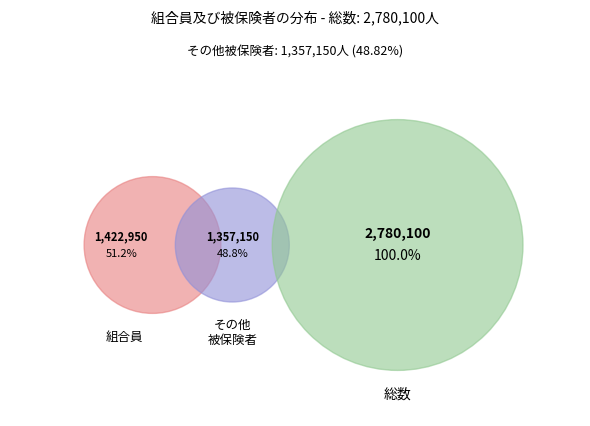

What is the ratio of the value at 総数 to the value at その他被保険者?

2.0